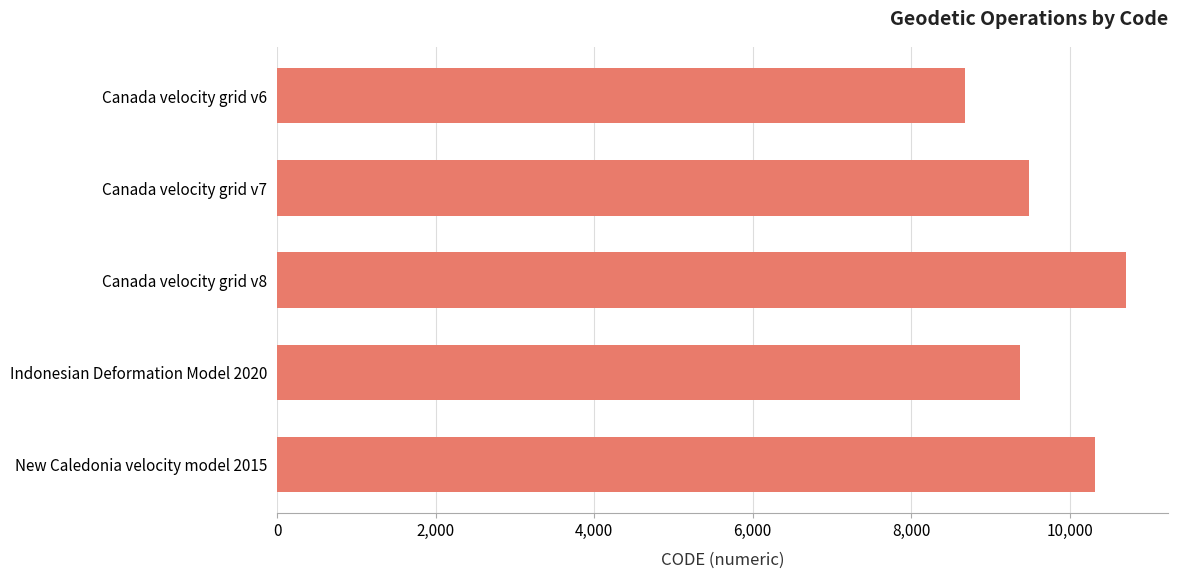

What is the difference between the second highest and second lowest values?

948